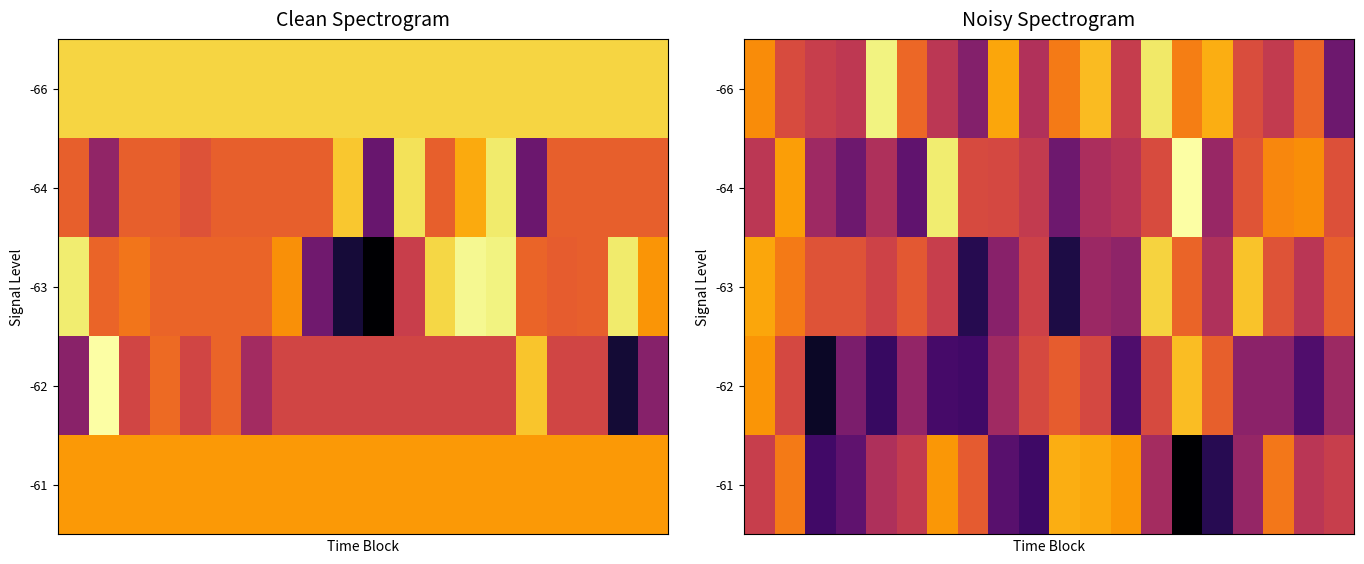

What is the total value across all series at 2?

1.8